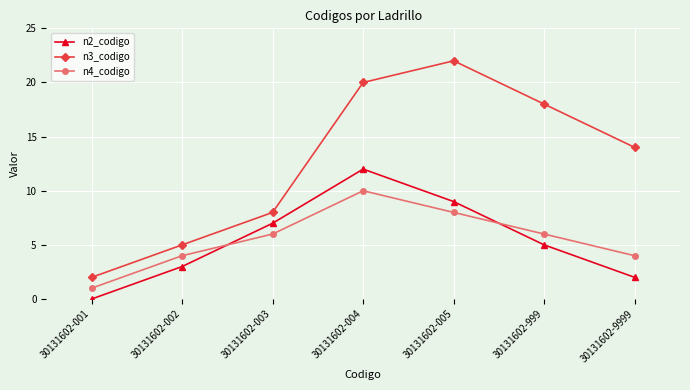

What is the value of the n3_codigo point at the 3rd from the left?

8